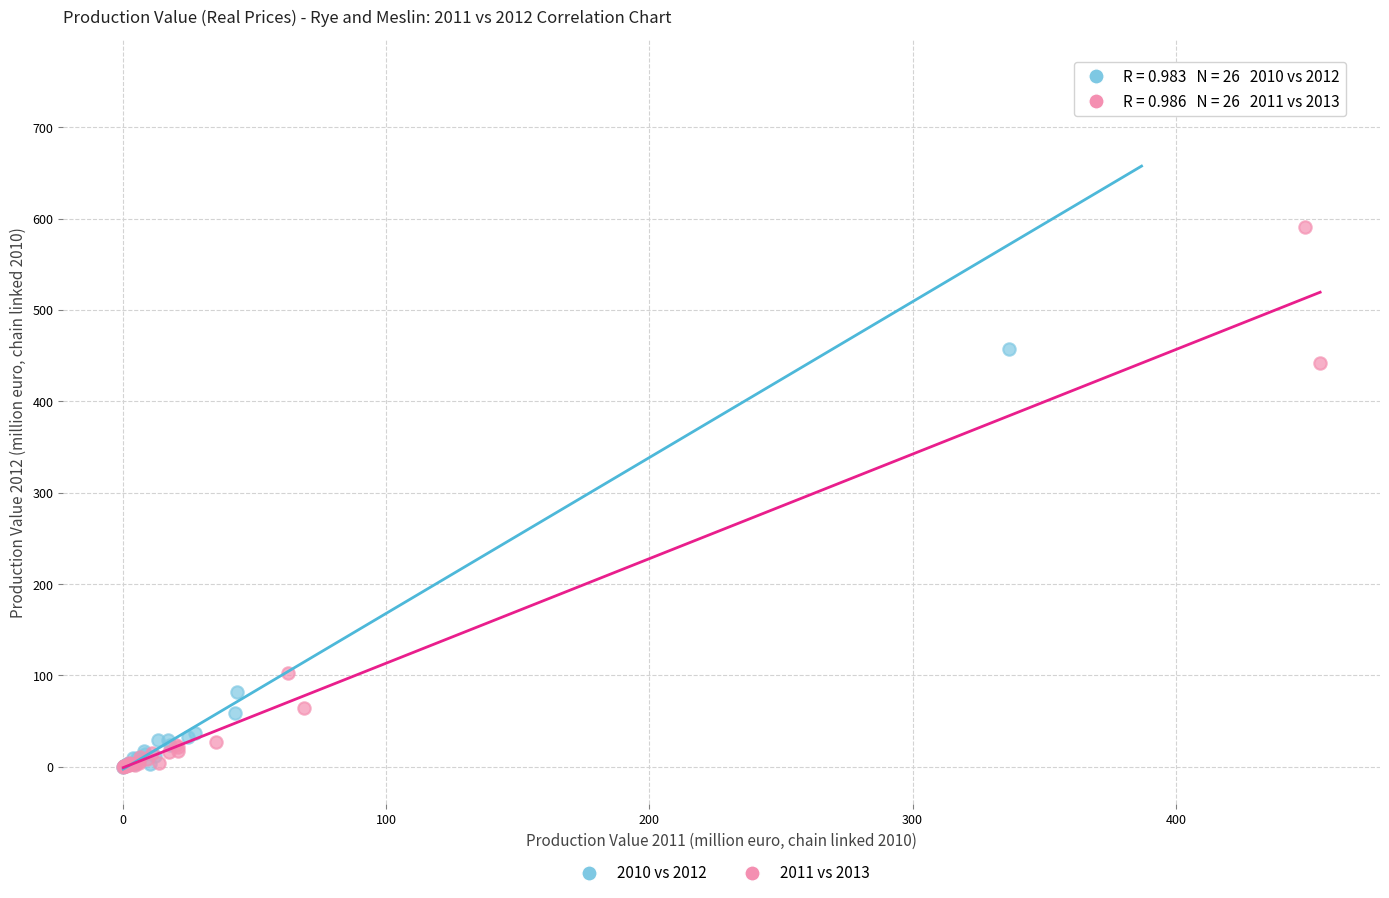

Which series contains the highest Y value?

2010 vs 2012